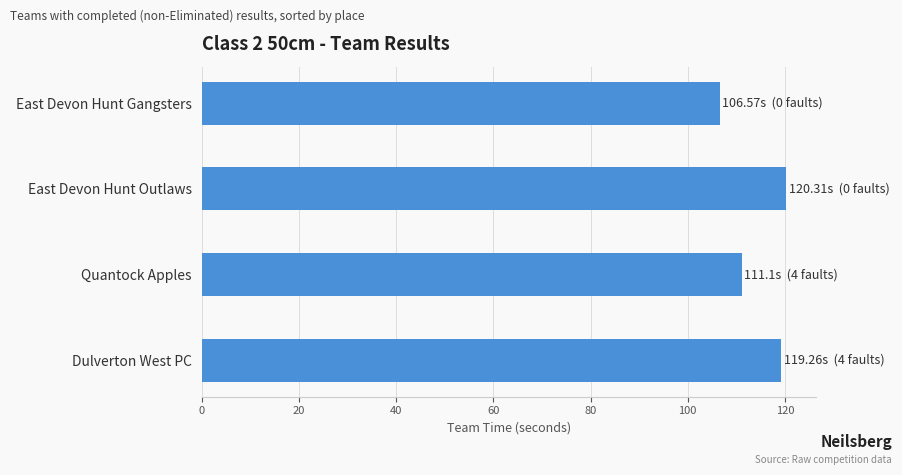

Is it true that the value at East Devon Hunt Gangsters is 106.6?

True